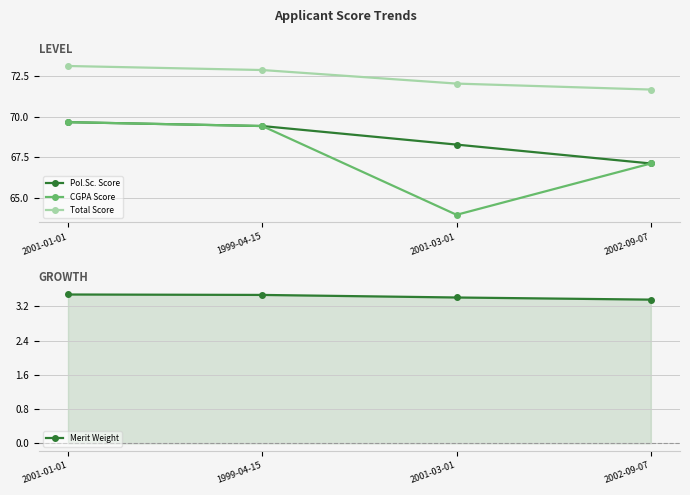

What are all the series names shown in the legend?

Pol.Sc. Score, CGPA Score, Total Score, Merit Weight